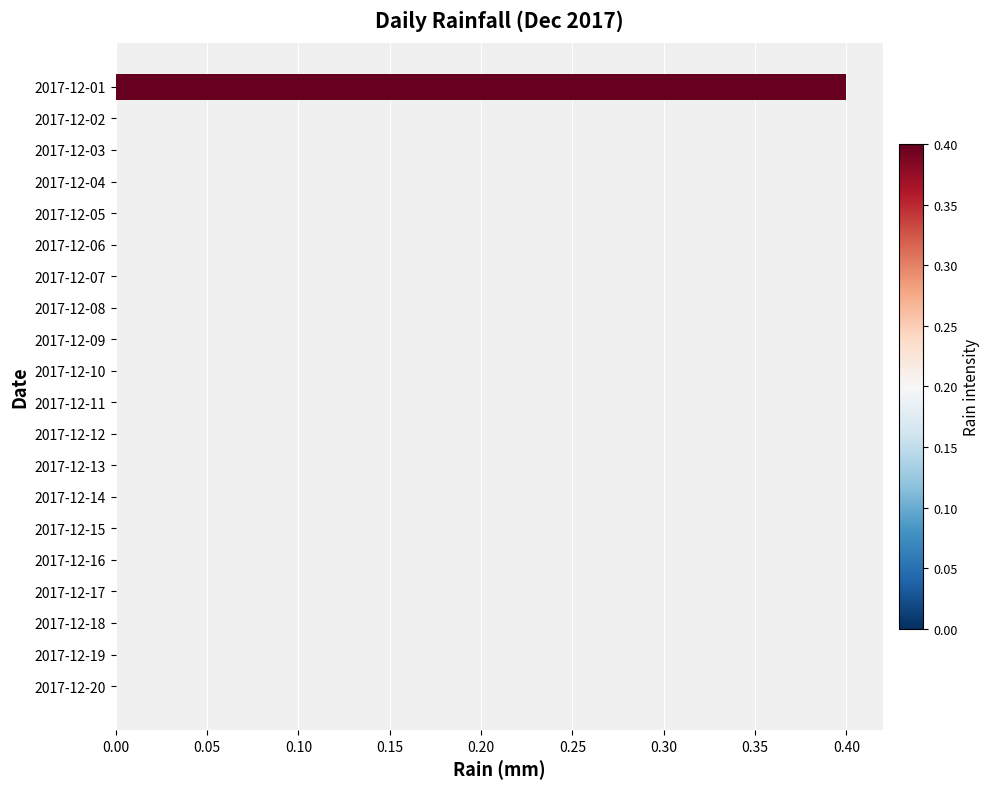

What is the sum of all values?

0.4